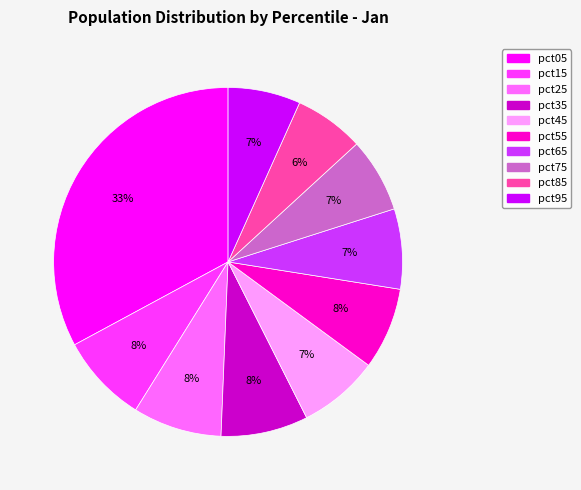

Combined, do pct15 and pct55 account for over 50%?

No